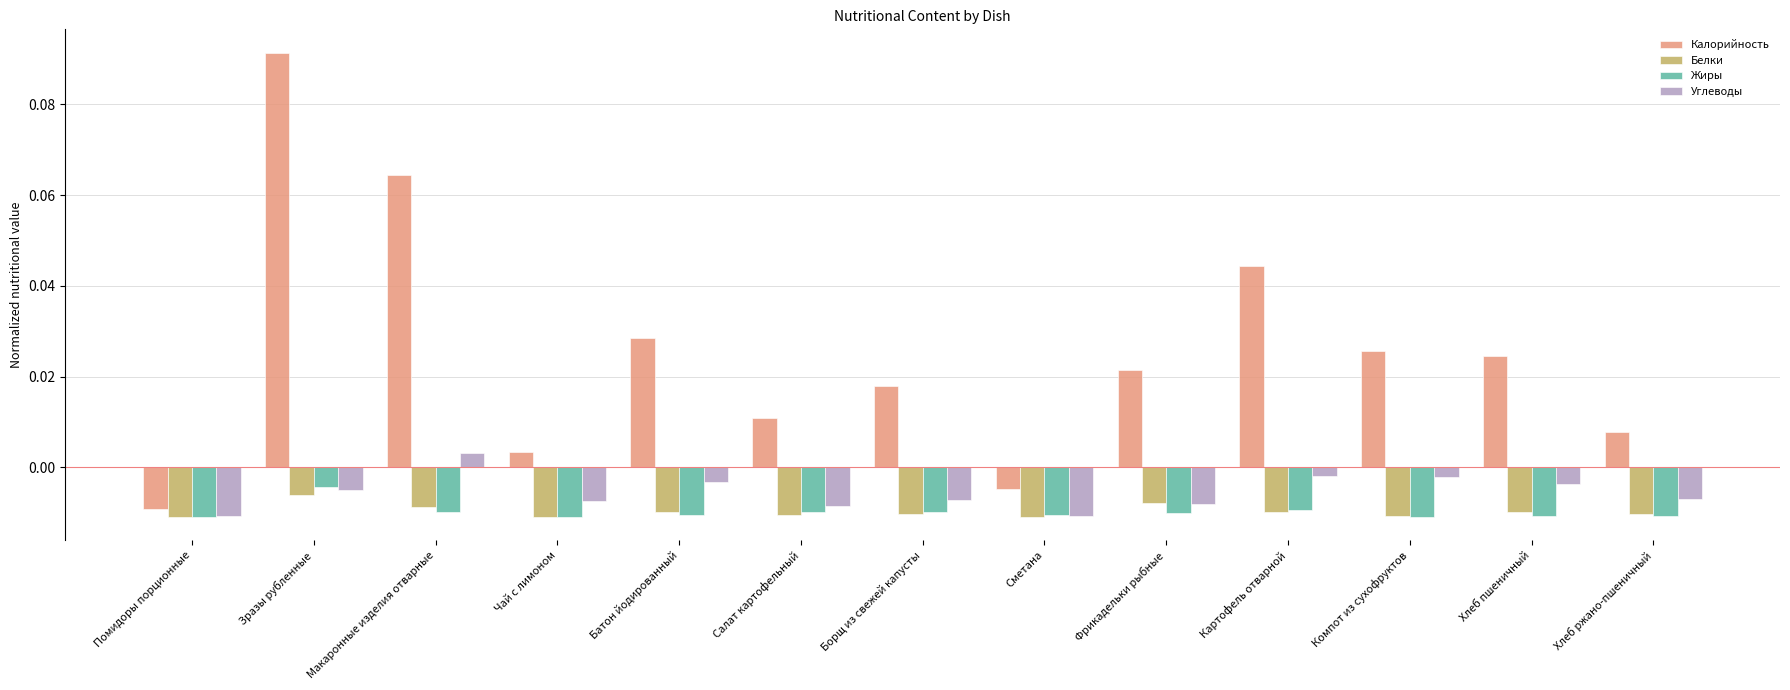

Which series has the widest spread of values?

Калорийность